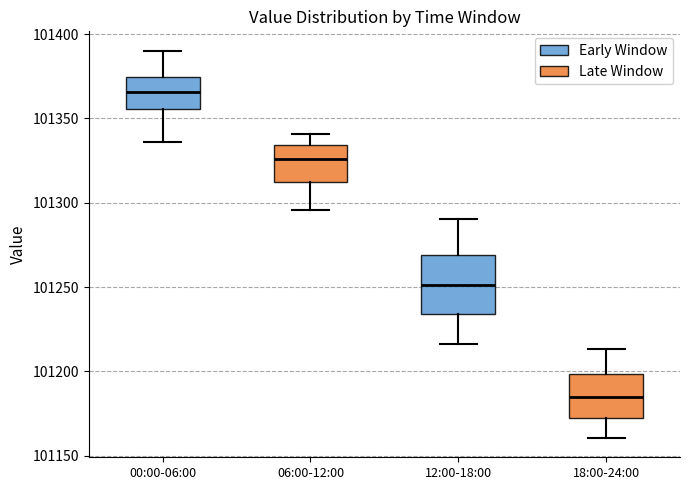

Reading left to right, transcribe this box plot: for each box, give where its median line is, the range the box spans, and where its two whiskers end, as read against the y-axis. The values are not printed on the chart, so give them approximately, as read against the axis.

00:00-06:00: median 101365, box 101355 to 101375, whiskers 101335 to 101390
06:00-12:00: median 101325, box 101310 to 101335, whiskers 101295 to 101340
12:00-18:00: median 101250, box 101235 to 101270, whiskers 101215 to 101290
18:00-24:00: median 101185, box 101170 to 101200, whiskers 101160 to 101215